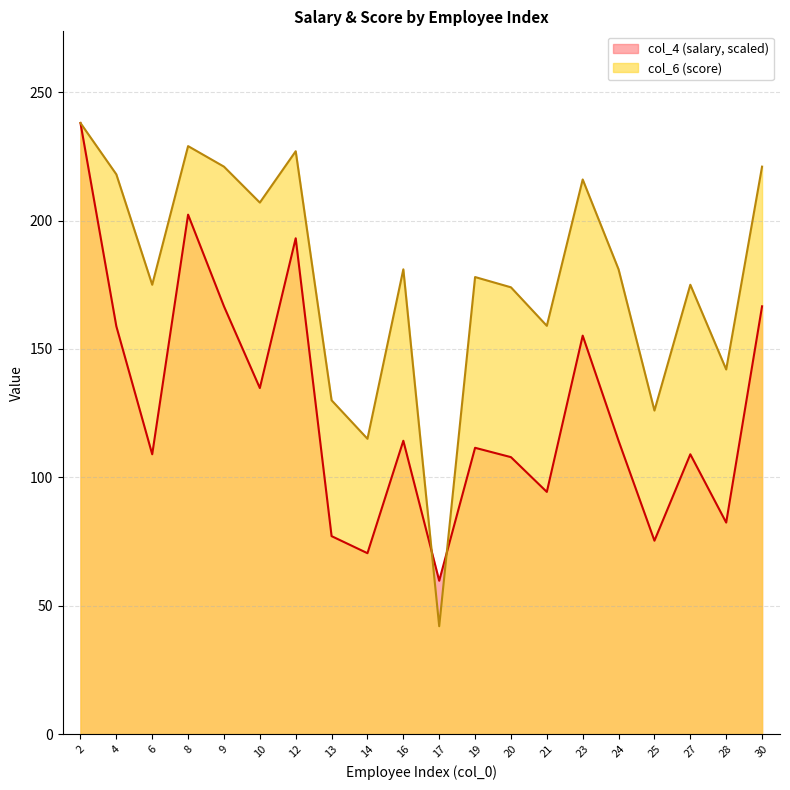

Which has a higher value, 8 or 12?

8